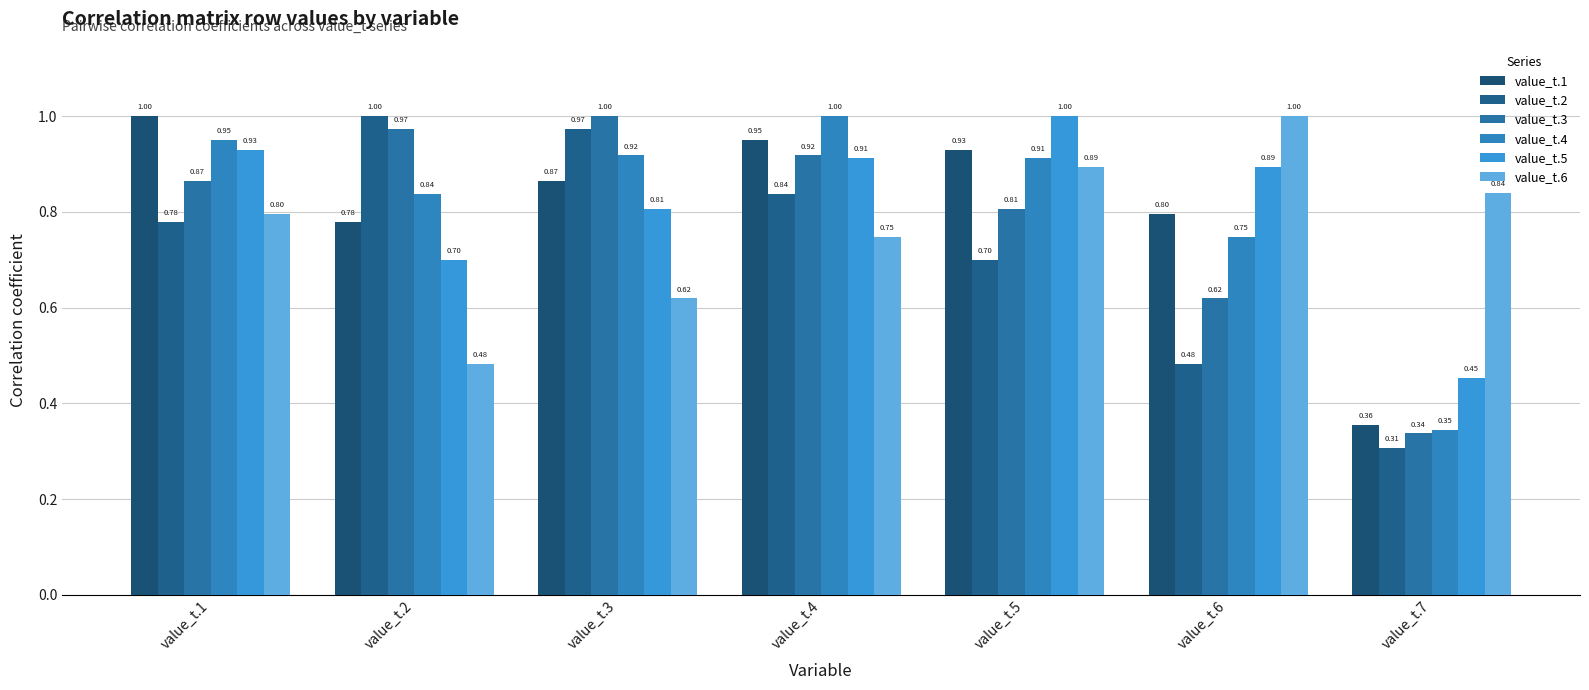

Which category has the lowest value across all series?

value_t.7